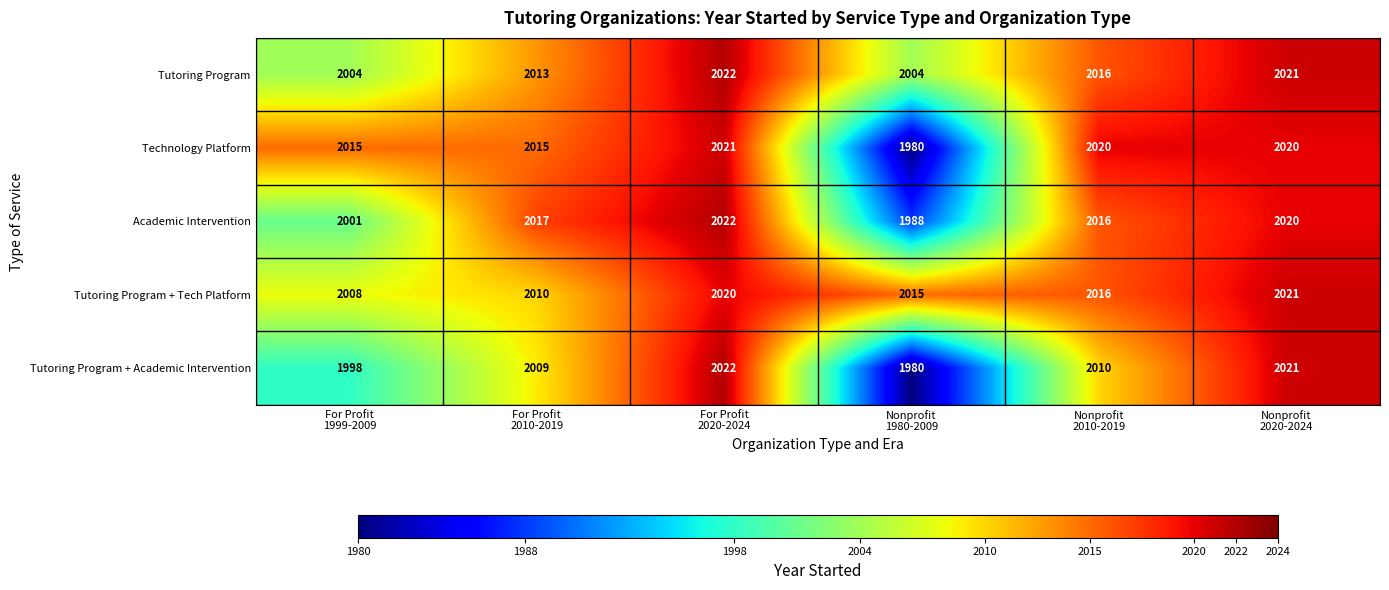

Which series has the largest total across all categories?

Tutoring Program + Tech Platform